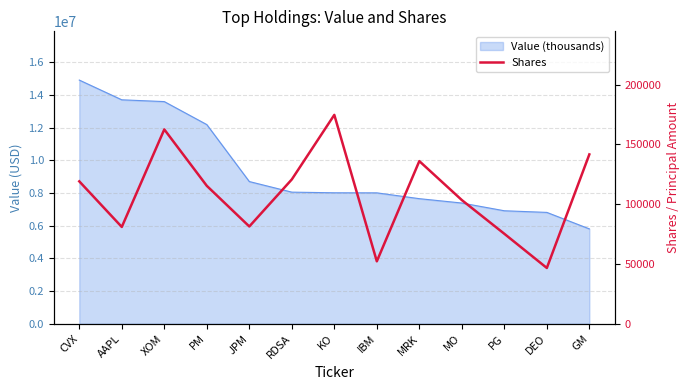

What is the label of the 11th point from the right?

XOM